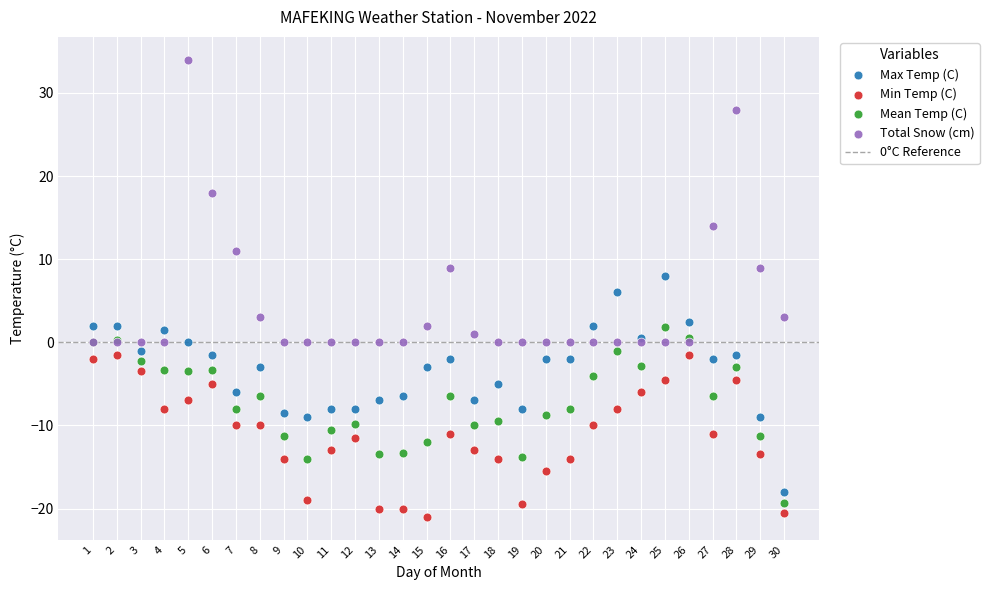

In the Total Snow (cm) series, what Y value is closest to 17?

18.0